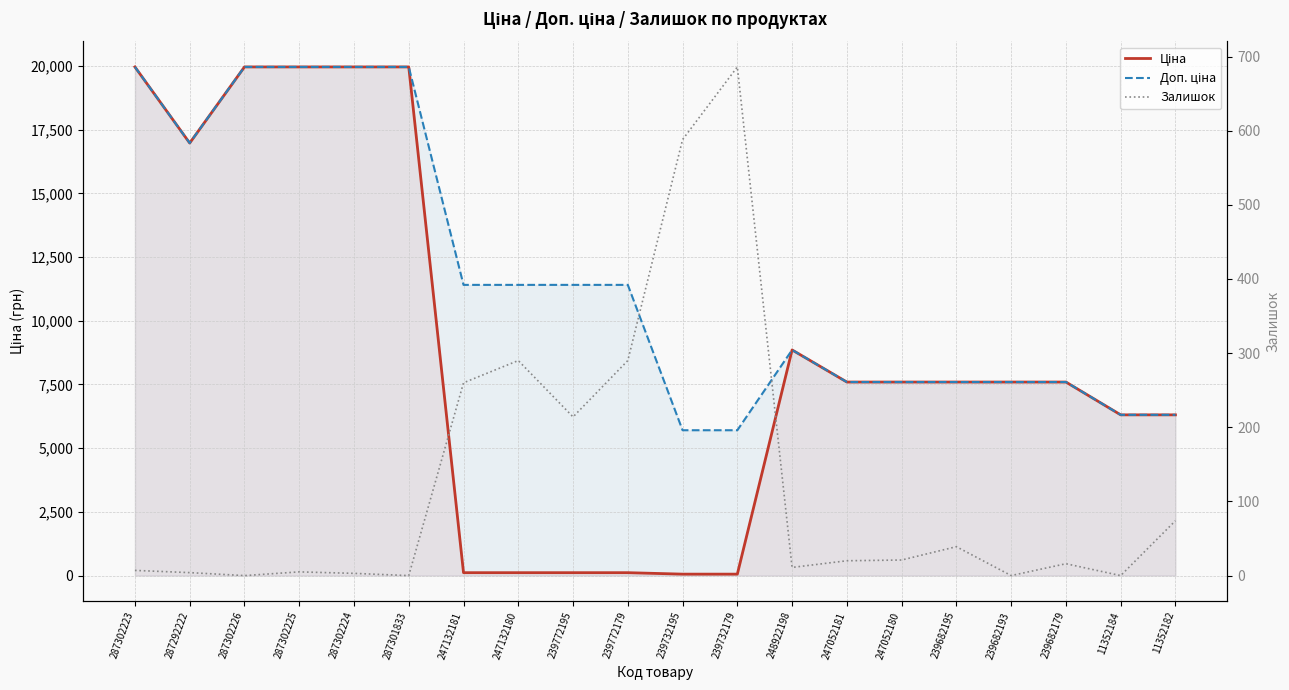

What is the sum of the Ціна values at 248922198 and 287302223?

28820.8